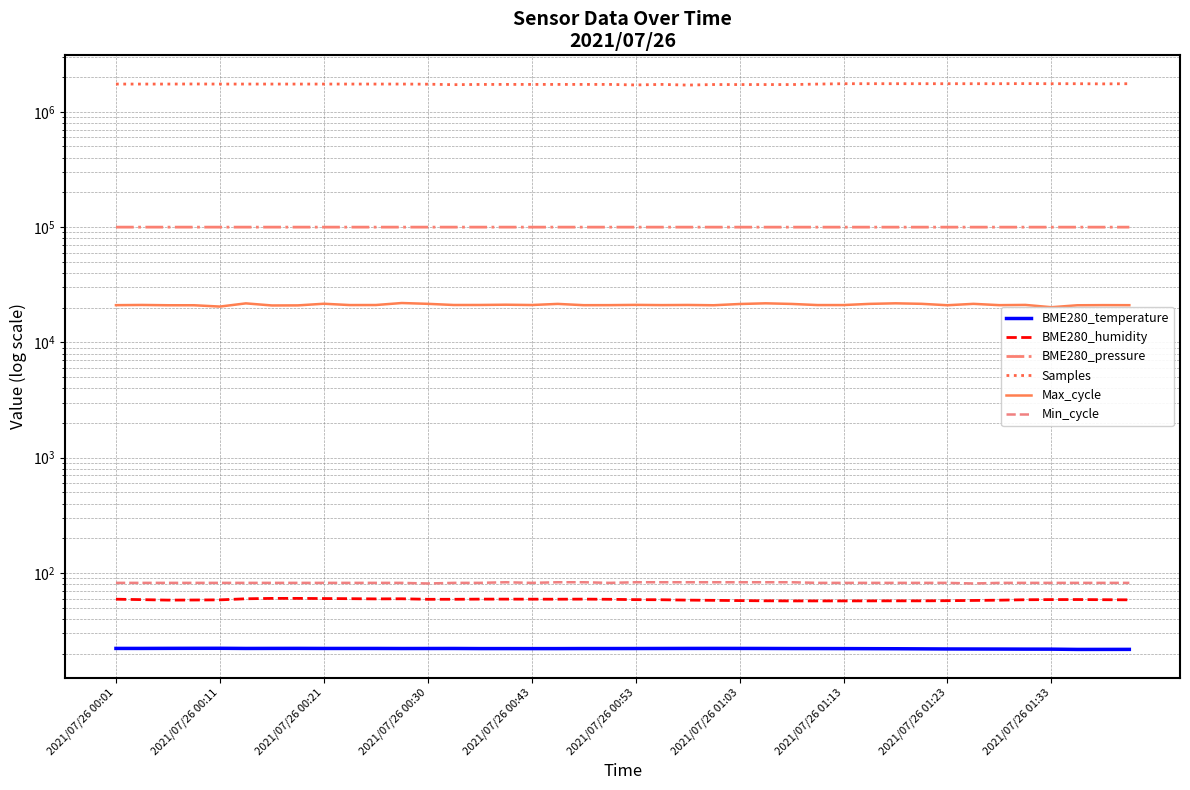

At which category is the sum across all series the highest?

35